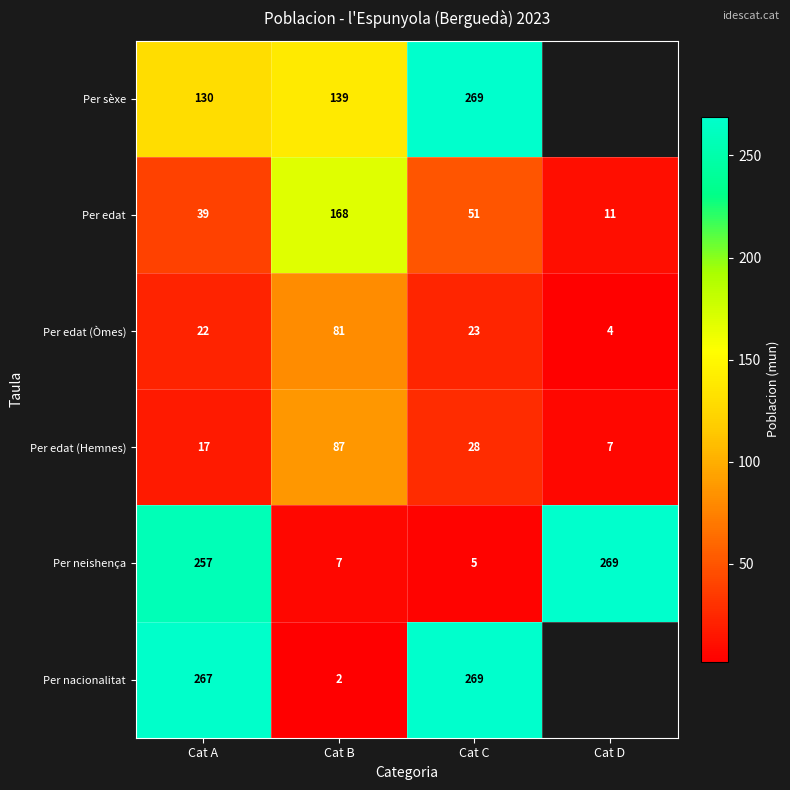

Between Cat A and Cat C, which series saw the biggest shift?

Per neishença